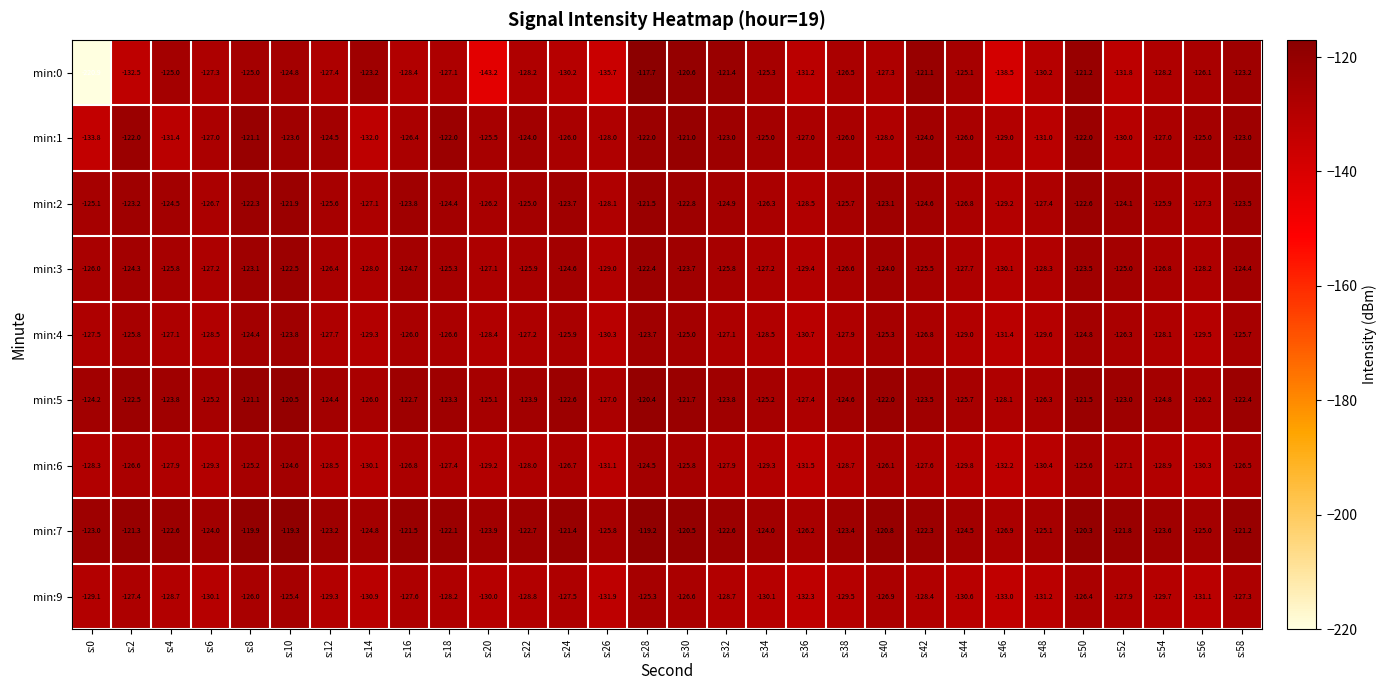

Which series has the largest total across all categories?

min:7